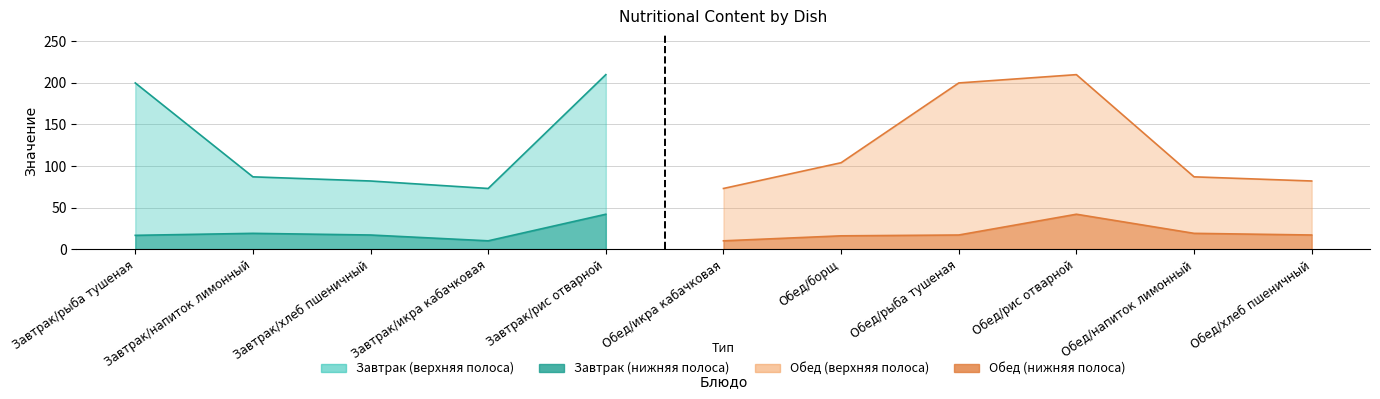

How many values in the Углеводы series are below 17?

5